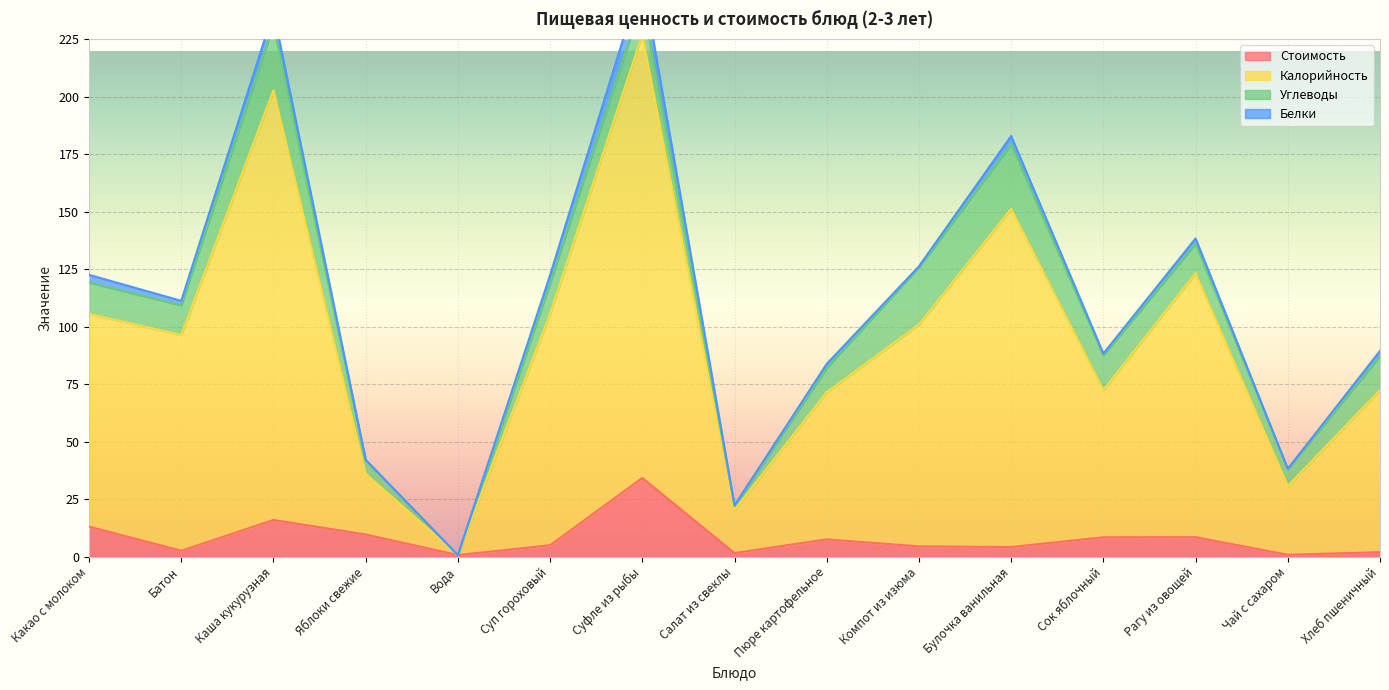

What is the highest value of the Стоимость series?

34.1